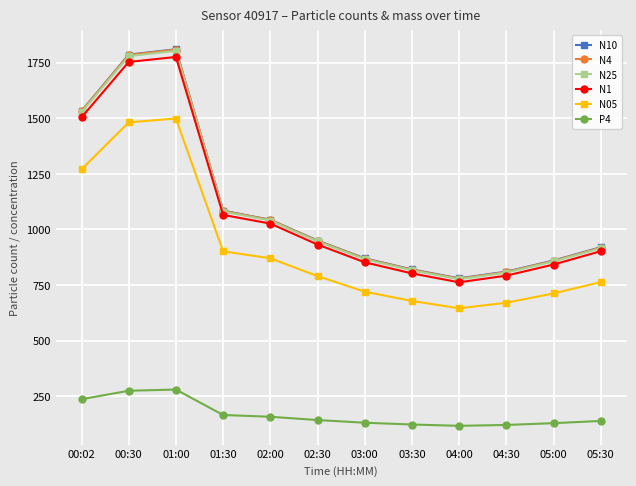

What is the difference between the highest and lowest values at 02:30?

808.0